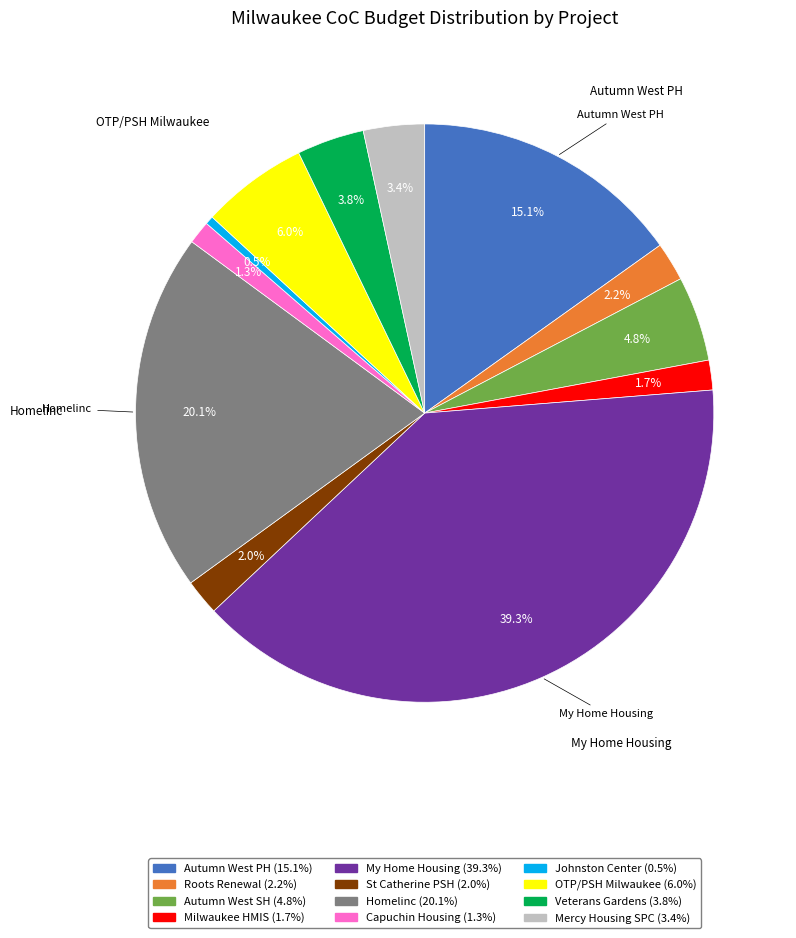

Is there any slice that represents more than half of the pie?

No